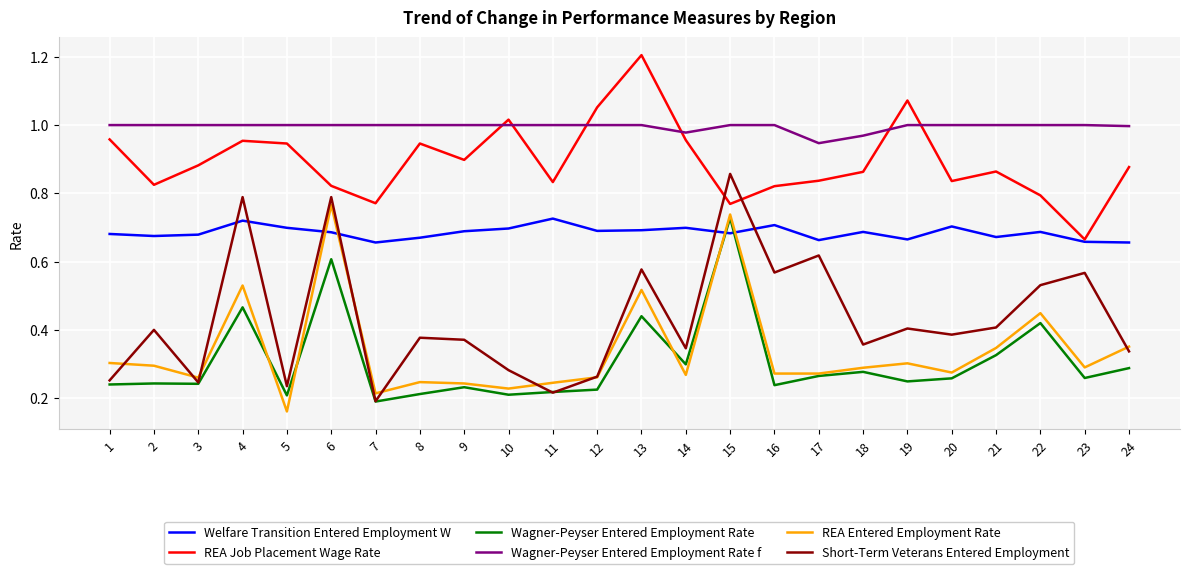

Is it true that Short-Term Veterans Entered Employment equals 0.4 at 12?

False